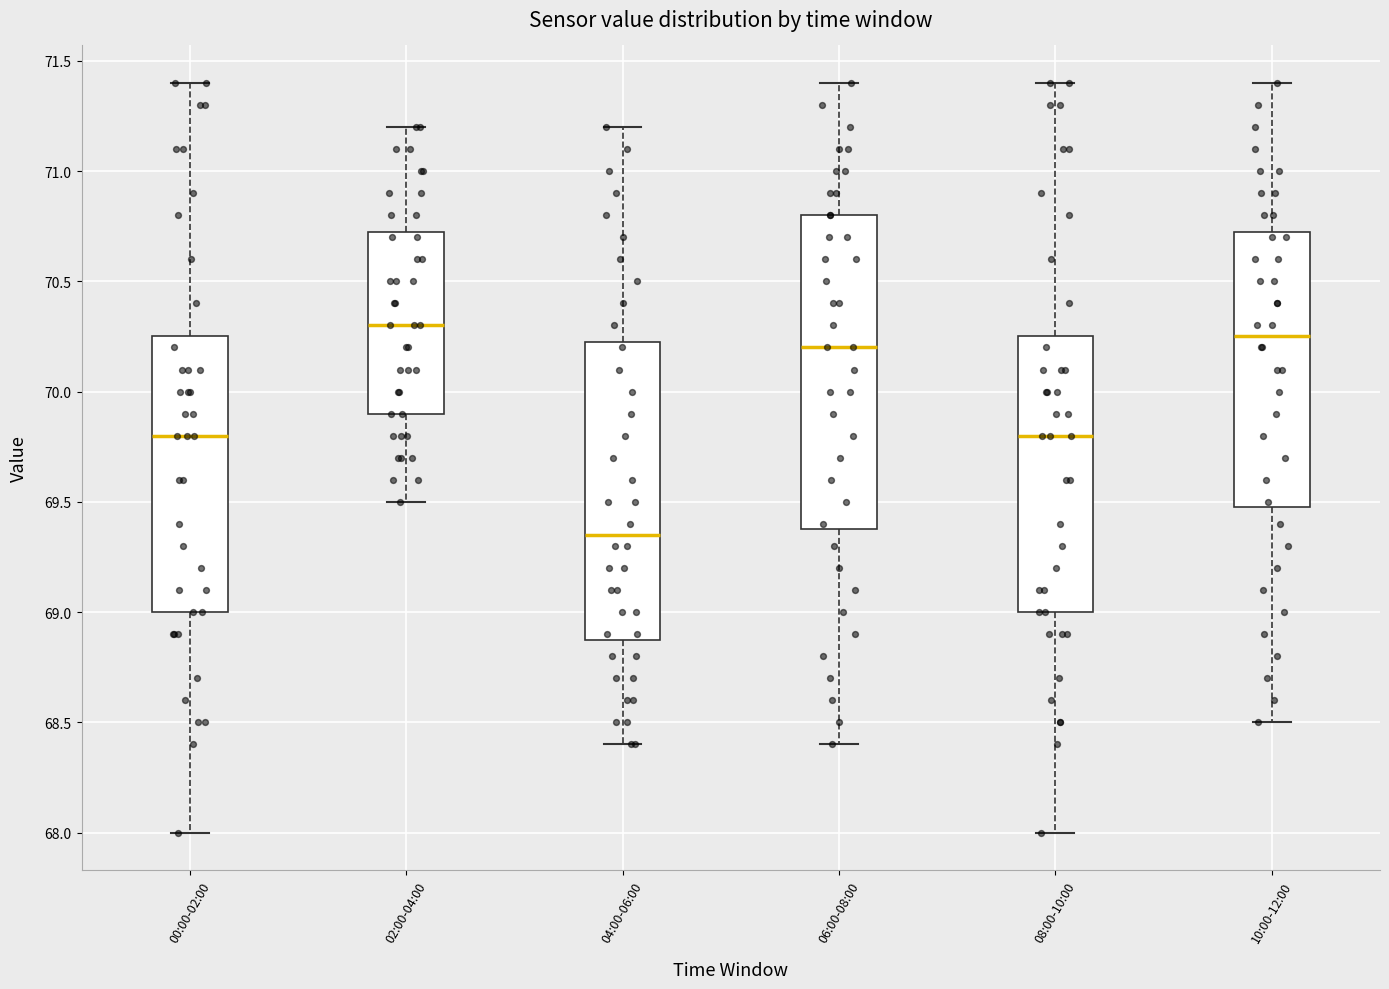

Where does the median line of the box for 04:00-06:00 sit on the y-axis? The values are not printed on the chart, so give them approximately, as read against the axis.

69.35